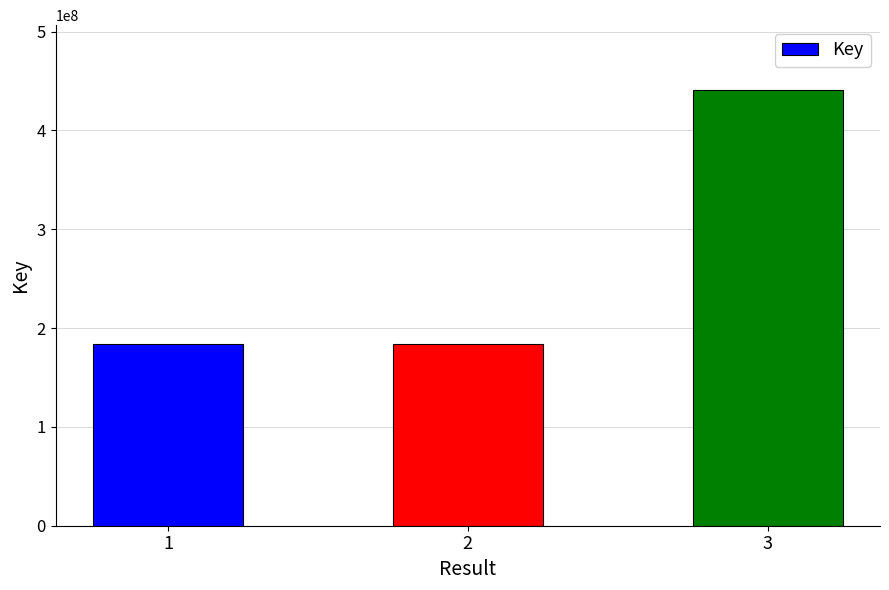

What is the average value?

269477211